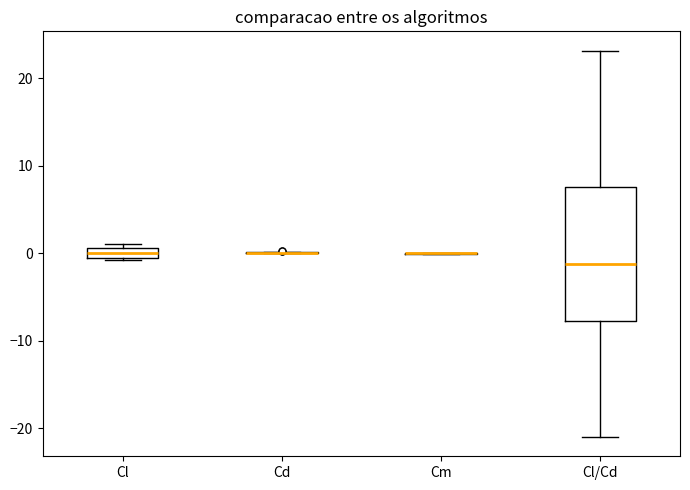

Which box is the tallest, from its lower edge to its upper edge?

Cl/Cd